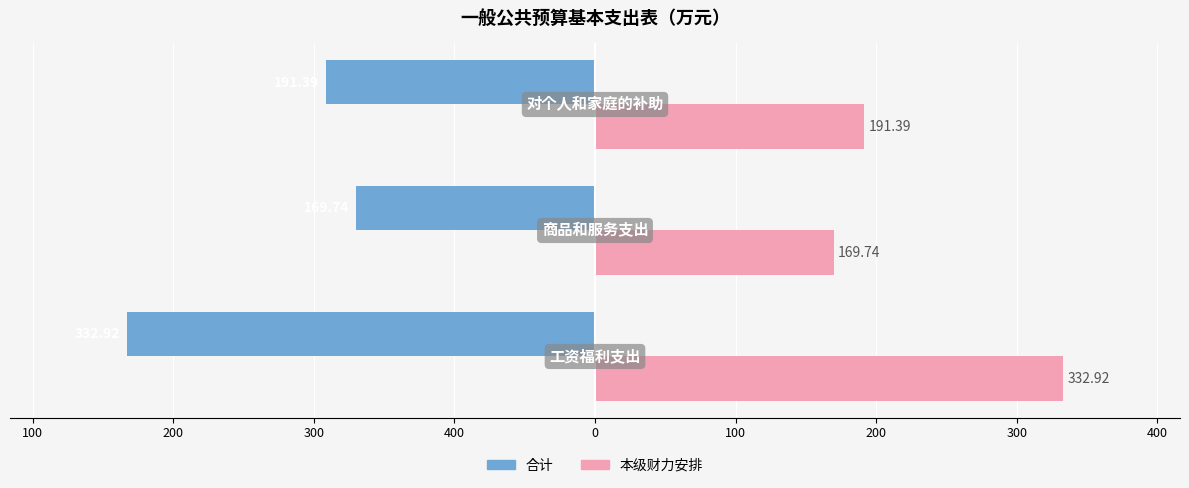

What are all the series names shown in the legend?

合计, 本级财力安排